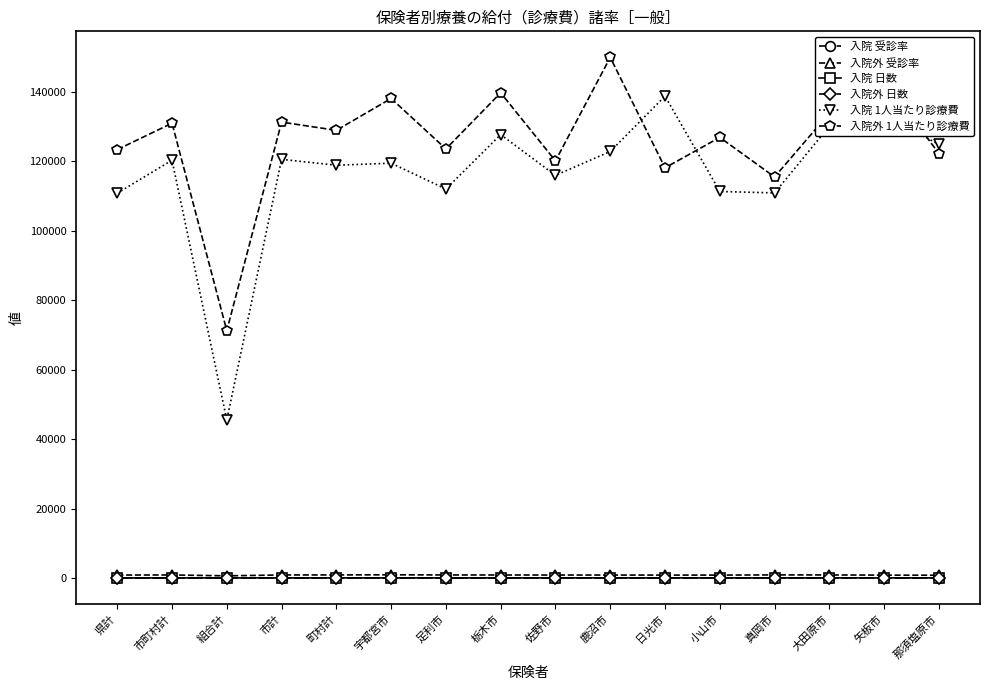

Which series has the largest total across all categories?

入院外 1人当たり診療費